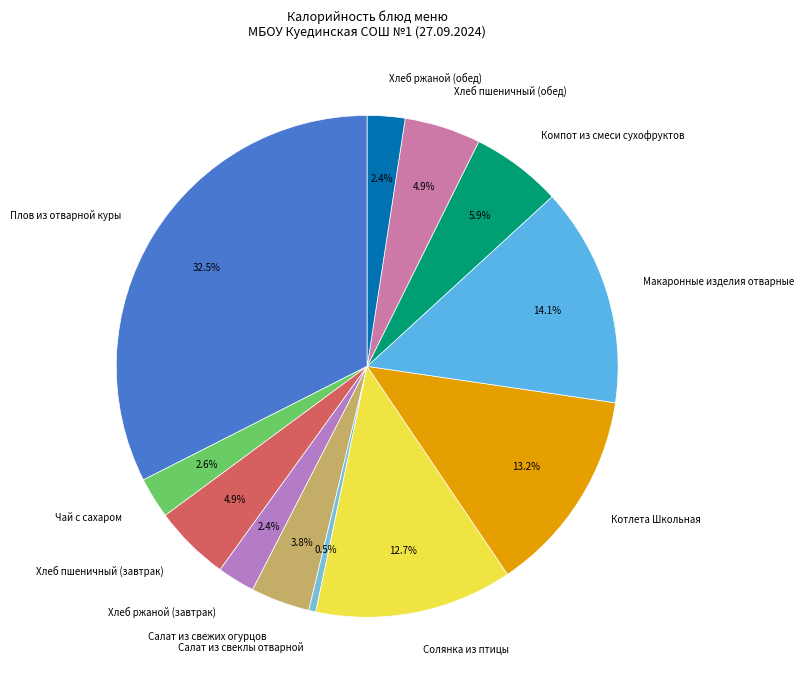

True or false: Котлета Школьная accounts for 13% of the total.

True